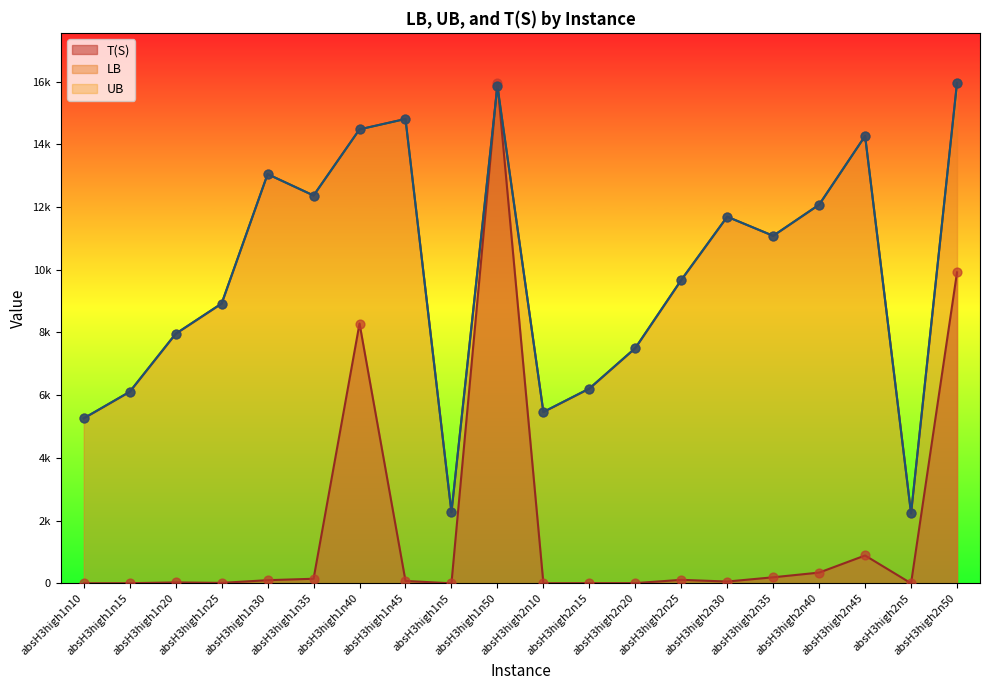

Is the value of LB at absH3high1n35 greater than the value of UB at absH3high2n40?

Yes